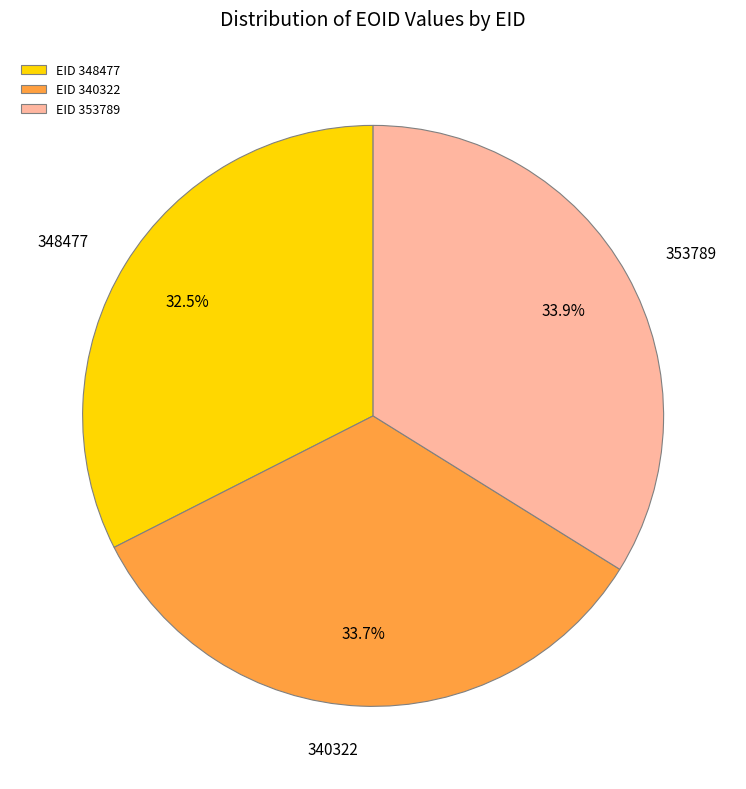

Approximately how many times larger is the value at 348477 compared to 353789?

1.0